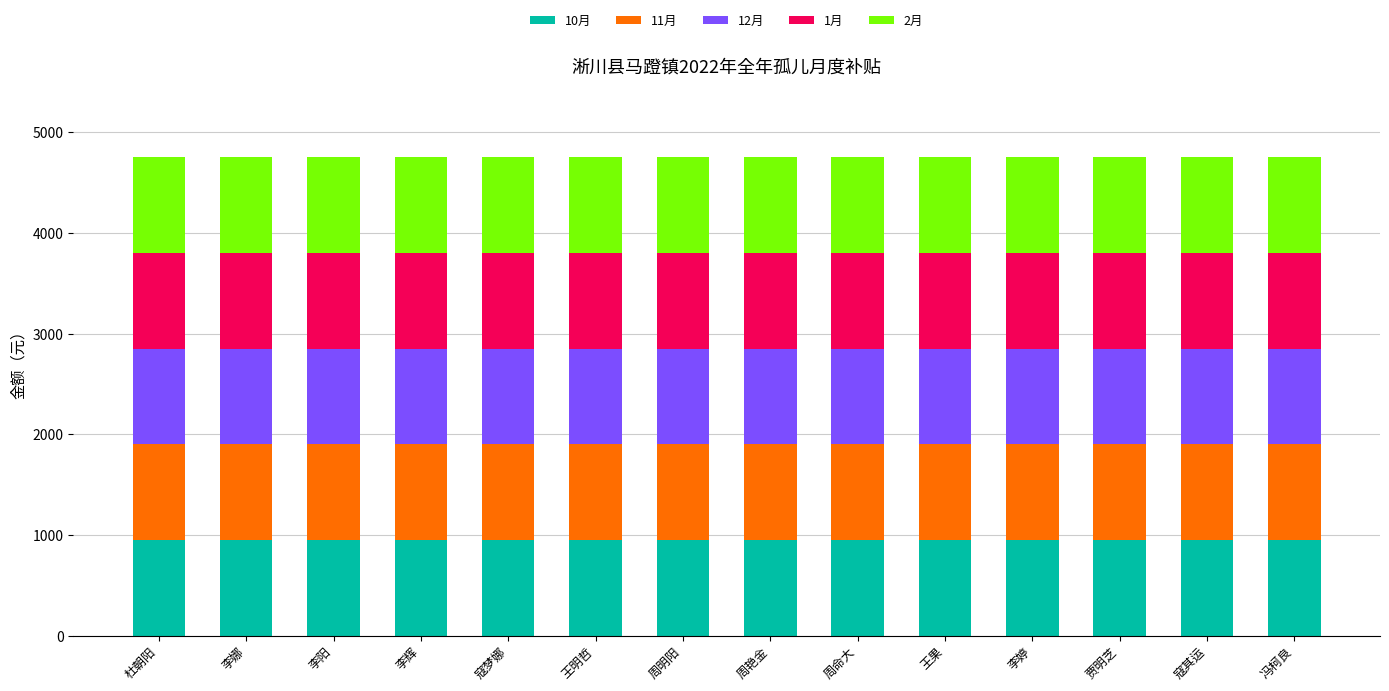

True or false: 1月 has a value of 325 at 王明哲.

False